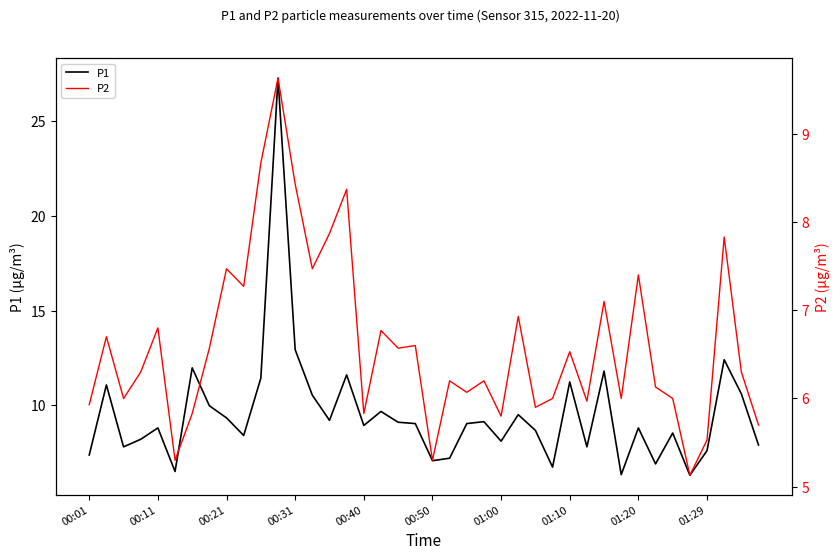

The value of P1 at 00:50 is 7.1. True or false?

True